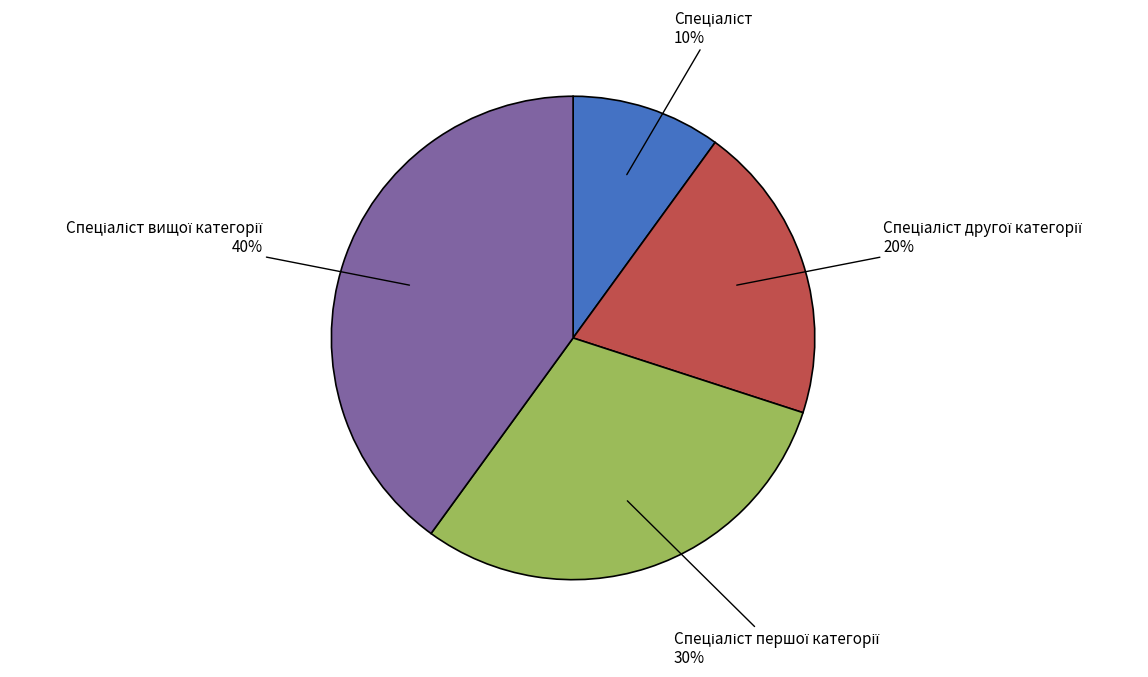

Is there a majority slice in this chart?

No